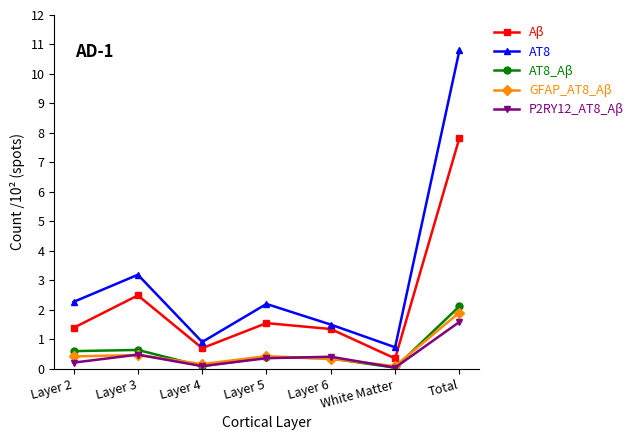

How many data points does each series have?

7